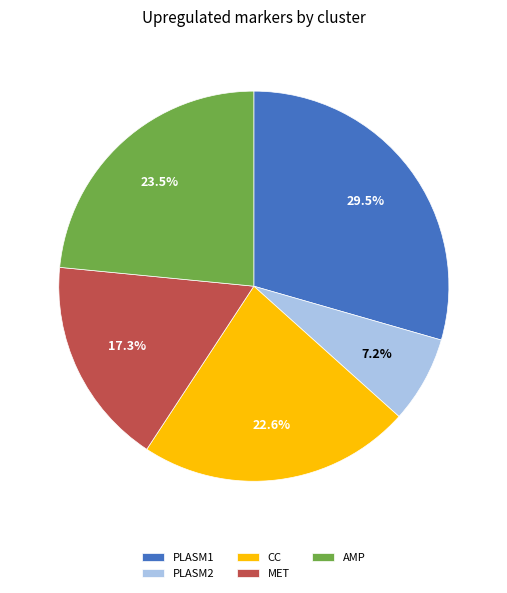

To the nearest percent, what is the difference between the largest and smallest slice percentages?

22%